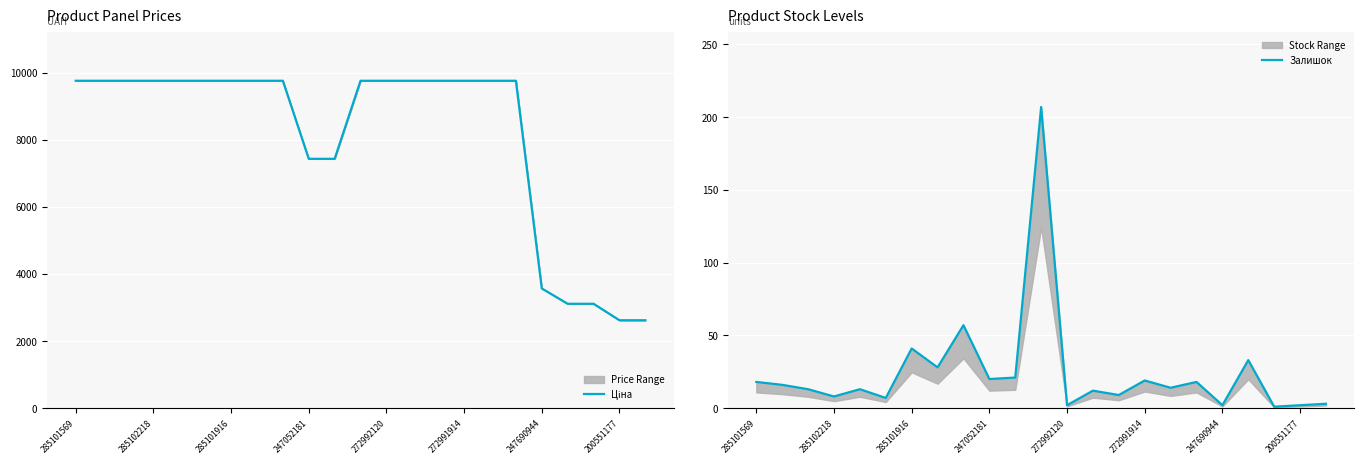

Is the value of Ціна at 12 greater than the value of Залишок at 19?

Yes